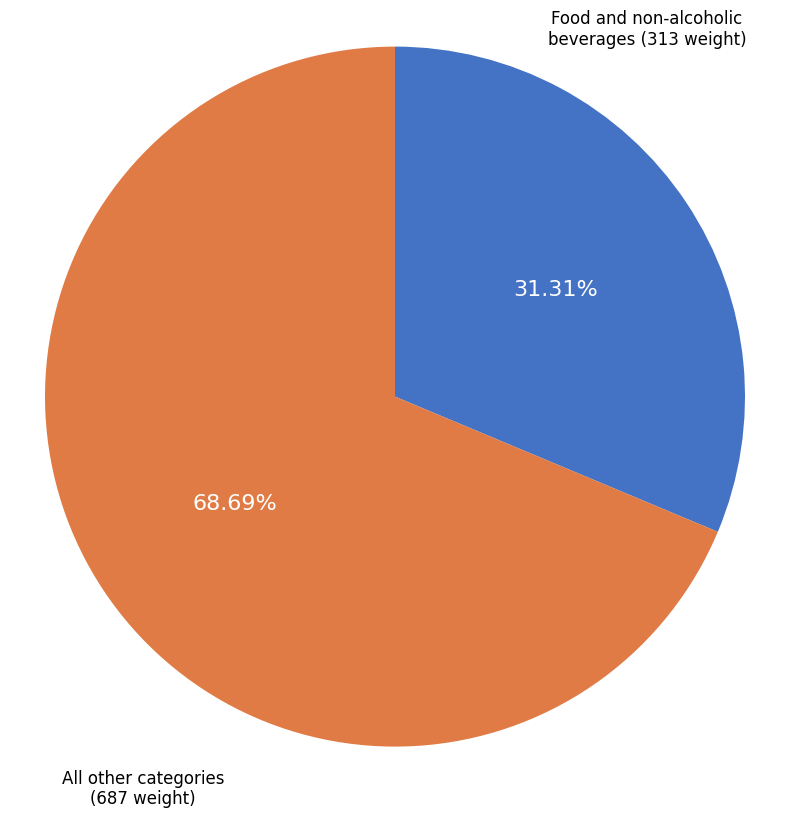

How much of the chart is everything except Food and non-alcoholic beverages?

68.7%